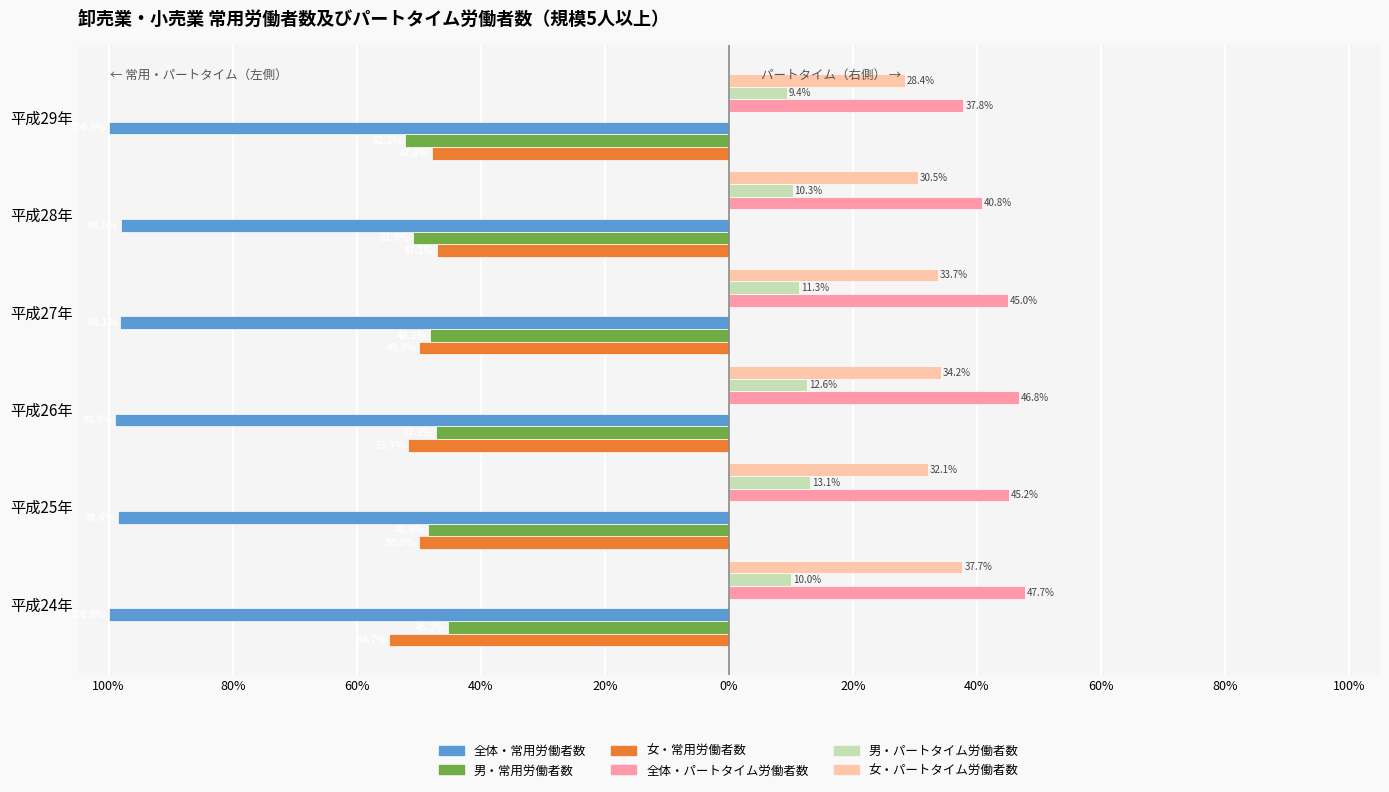

What is the maximum value for 全体・パートタイム労働者数?

47.7